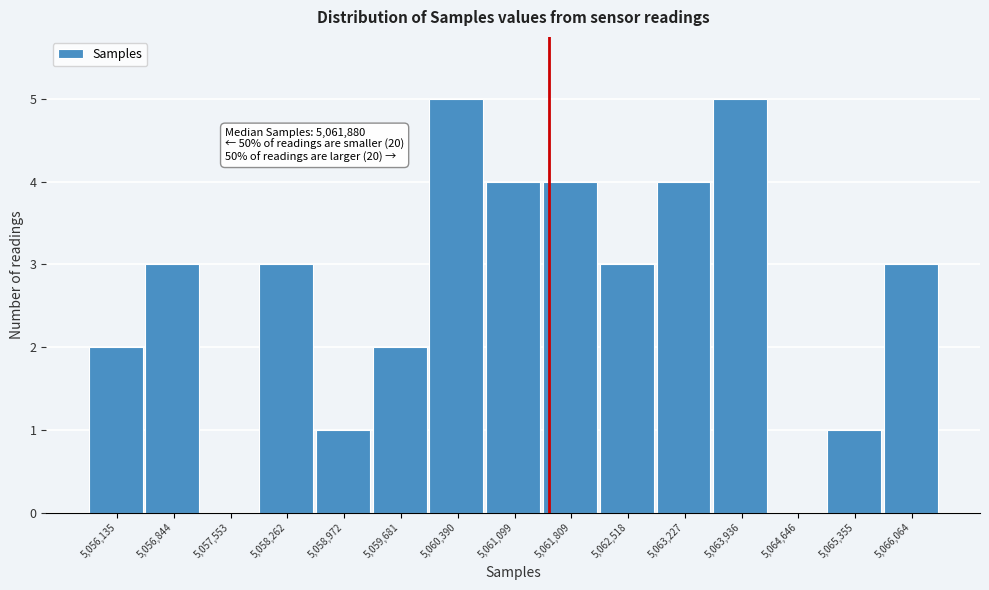

Reading left to right, transcribe all the data shown in this chart.

5,056,135=2	5,056,844=3	5,057,553=0	5,058,262=3	5,058,972=1	5,059,681=2	5,060,390=5	5,061,099=4	5,061,809=4	5,062,518=3	5,063,227=4	5,063,936=5	5,064,646=0	5,065,355=1	5,066,064=3